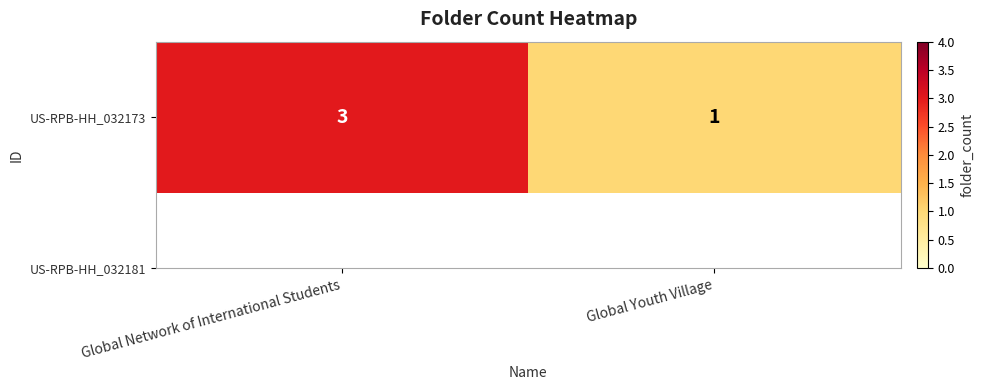

What is the sum of all values?

4